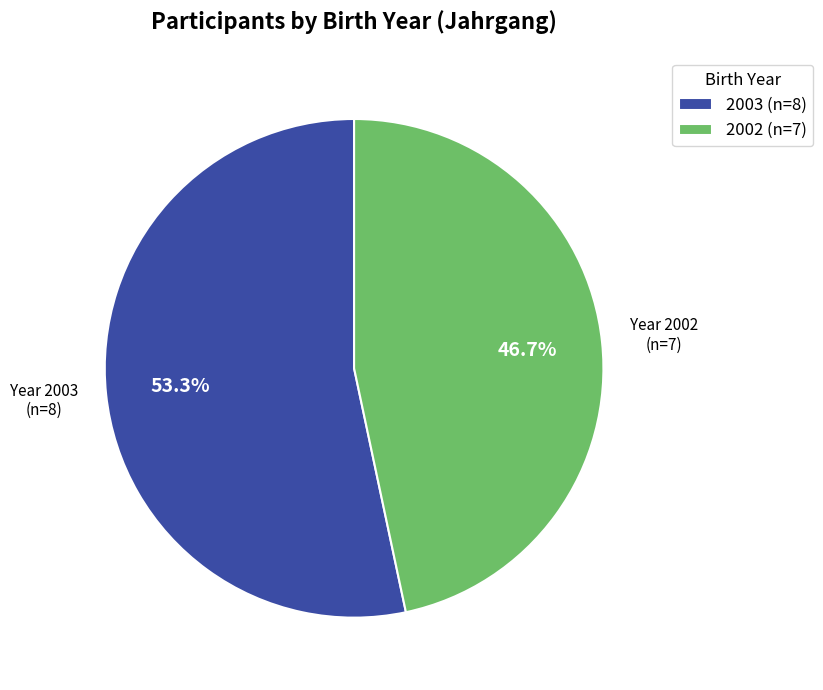

True or false: 2003 accounts for 59% of the total.

False